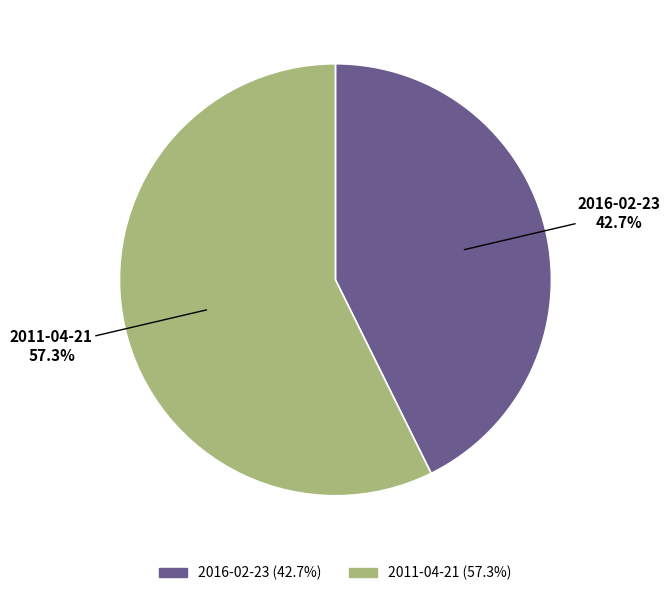

To the nearest percent, what is the combined percentage of 2016-02-23 and 2011-04-21?

100%